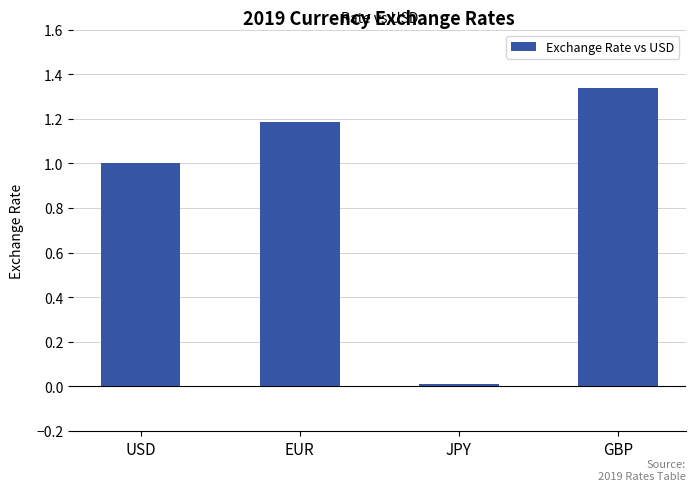

Which category has the highest value across all series?

GBP